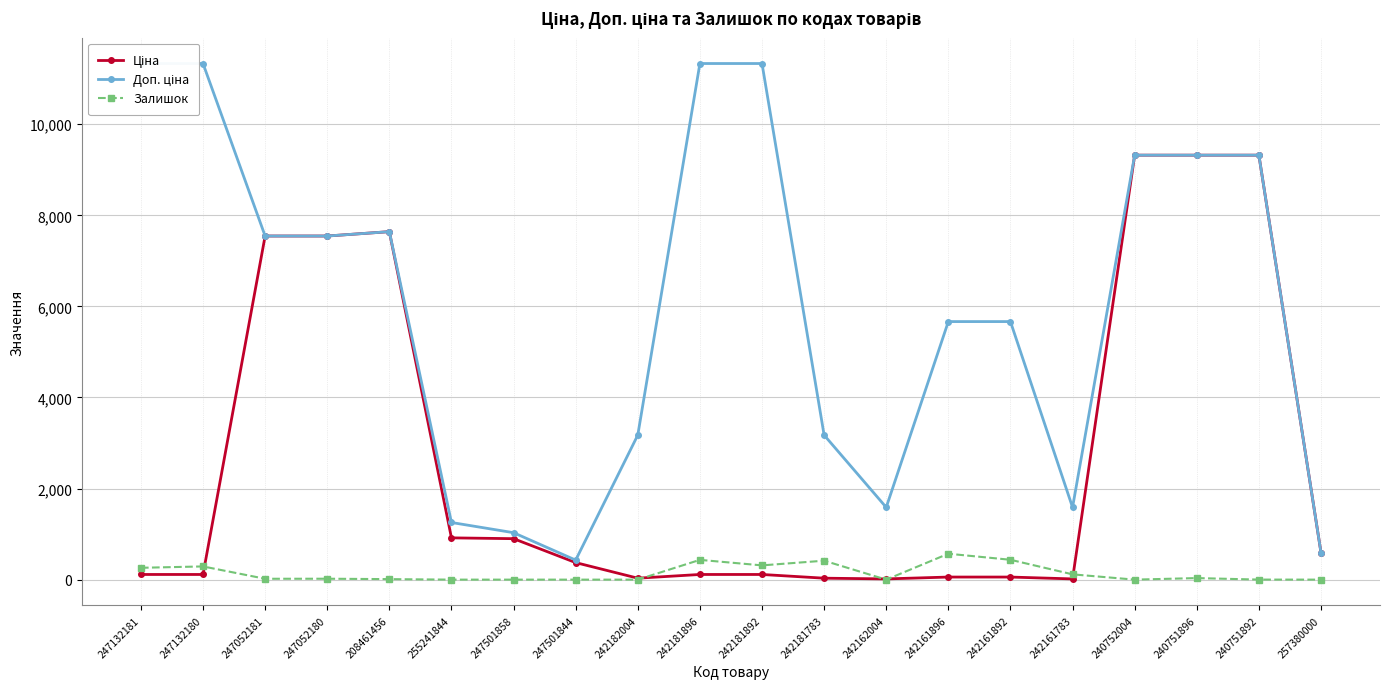

Reading left to right, transcribe all the data shown in this chart.

Ціна: 113.3	113.3	7545.9	7545.9	7641.9	917.2	899.5	373.9	31.7	113.3	113.3	31.7	15.9	56.7	56.7	15.9	9321.4	9321.4	9321.4	595.0
Доп. ціна: 11334.0	11334.0	7545.9	7545.9	7641.9	1254.8	1030.8	429.0	3174.0	11334.0	11334.0	3174.0	1587.0	5667.0	5667.0	1587.0	9321.4	9321.4	9321.4	595.0
Залишок: 260.0	290.0	19.0	20.0	11.0	0.0	0.0	0.0	0.0	434.0	313.0	416.0	0.0	569.0	436.0	116.0	0.0	34.0	1.0	0.0